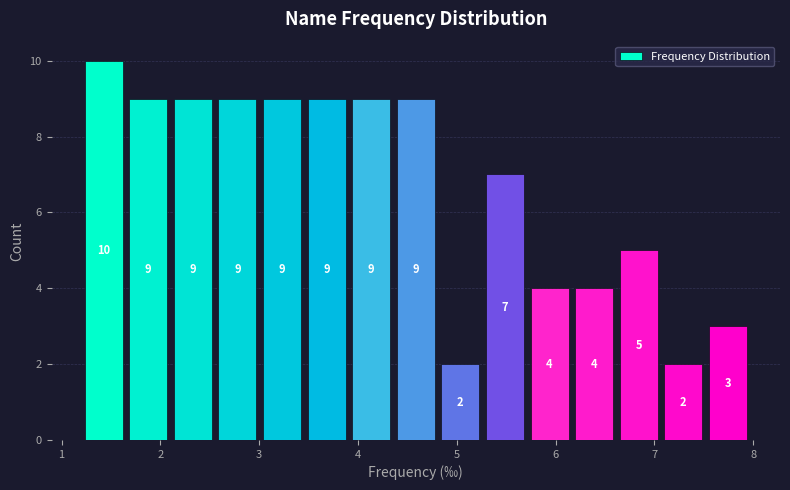

Reading left to right, transcribe this chart: for each bar, give the range it covers on the x-axis and its height. The bar edges are not printed on the chart, so give them approximately, as read against the axis.

1.2 to 1.7: 10
1.7 to 2.1: 9
2.1 to 2.6: 9
2.6 to 3.0: 9
3.0 to 3.5: 9
3.5 to 3.9: 9
3.9 to 4.4: 9
4.4 to 4.8: 9
4.8 to 5.3: 2
5.3 to 5.7: 7
5.7 to 6.2: 4
6.2 to 6.6: 4
6.6 to 7.1: 5
7.1 to 7.5: 2
7.5 to 8.0: 3